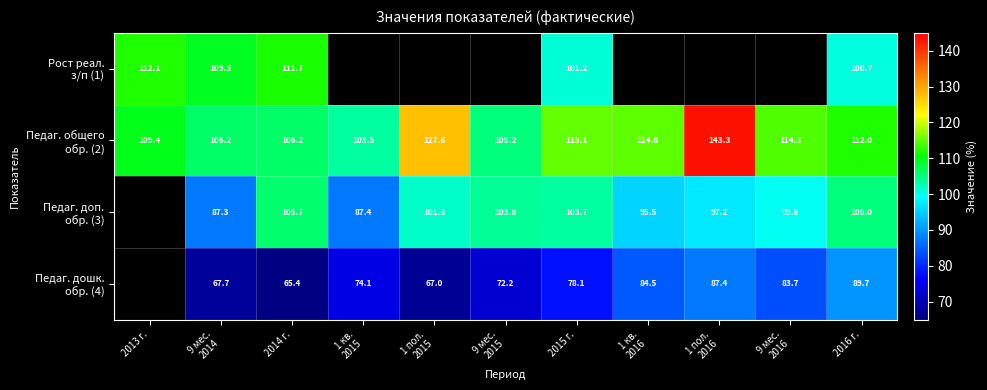

What is the difference between the highest and lowest values at 2016 г.?

22.3